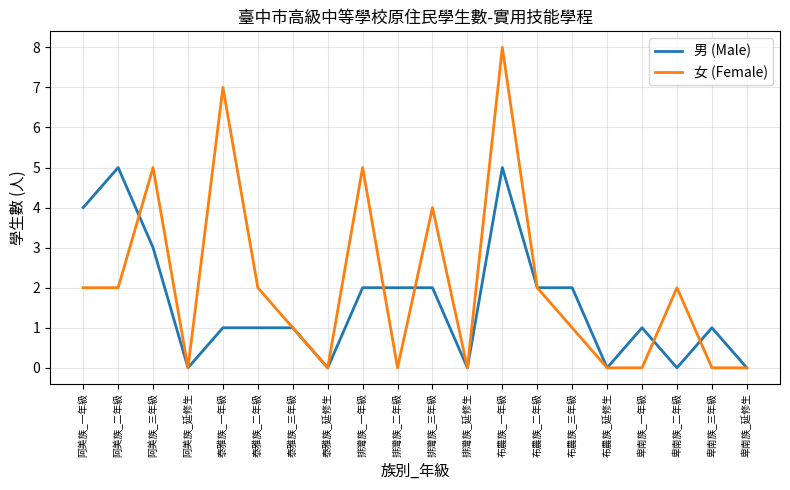

What are all the series names shown in the legend?

男 (Male), 女 (Female)